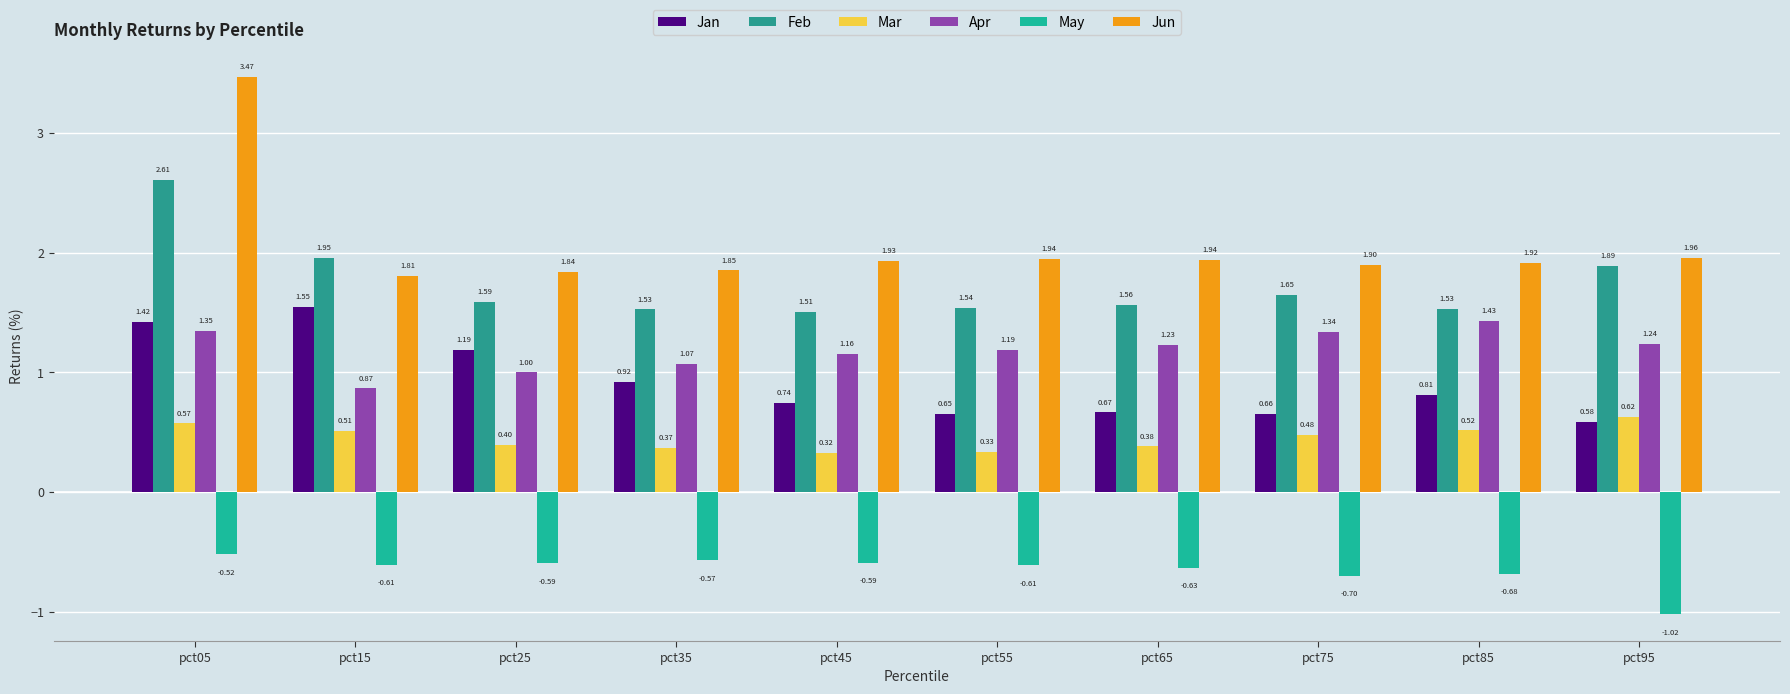

Which series changed the most between pct45 and pct75?

Apr